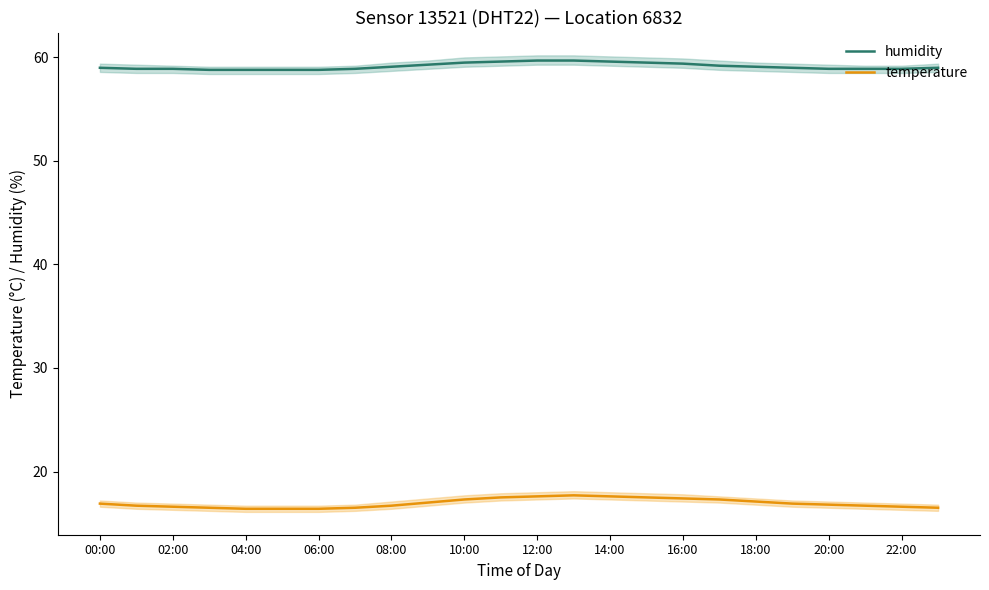

Which series has the widest spread of values?

temperature